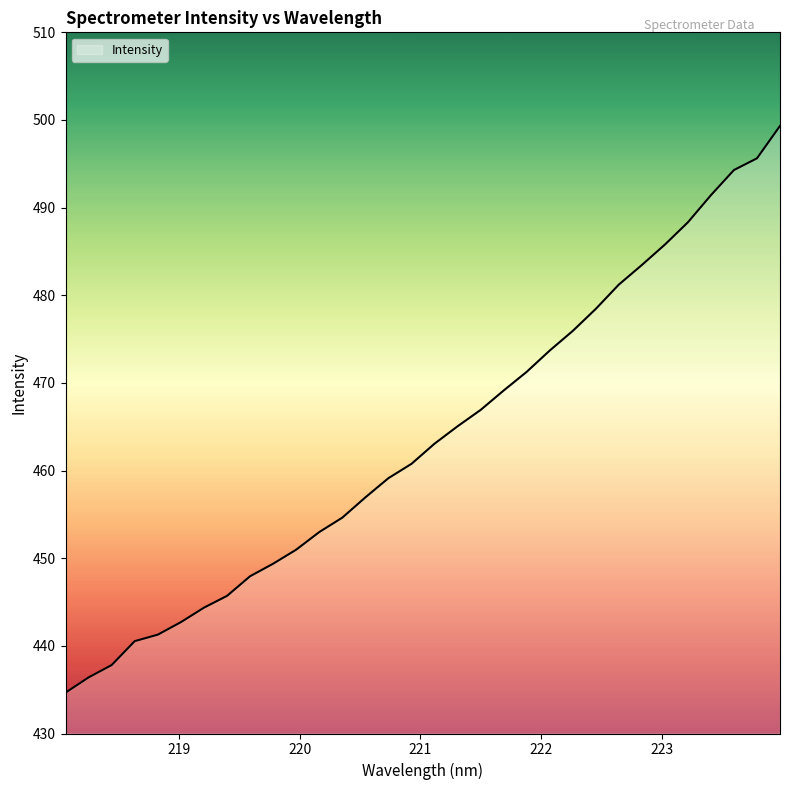

What is the smallest value displayed?

434.7